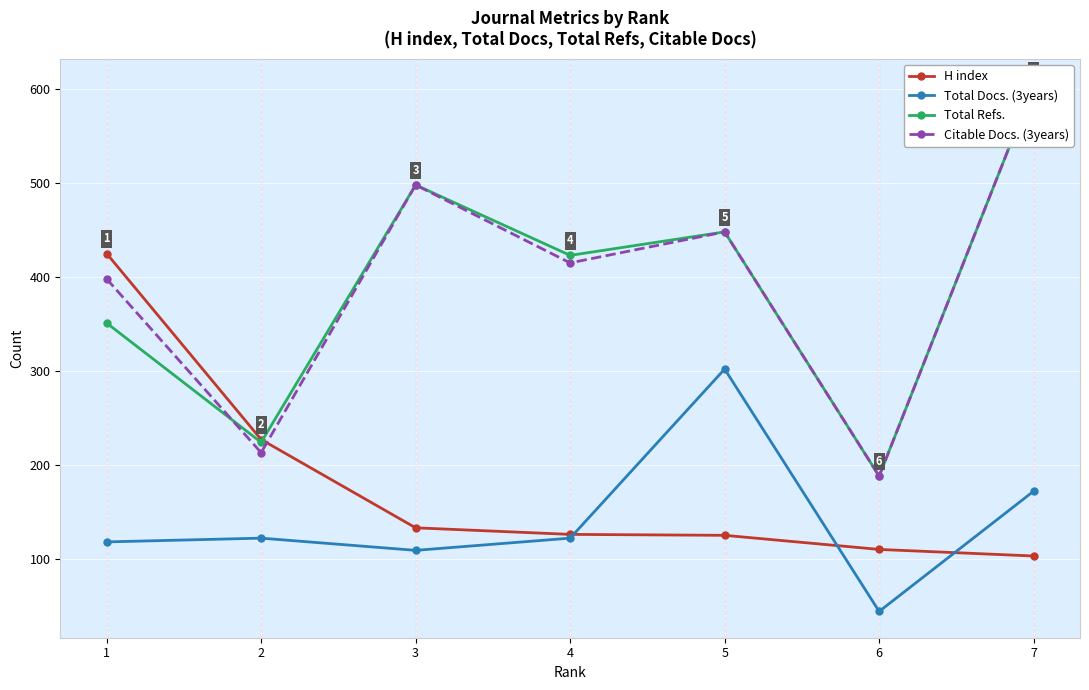

What is the difference between the highest and lowest values at 4?

301